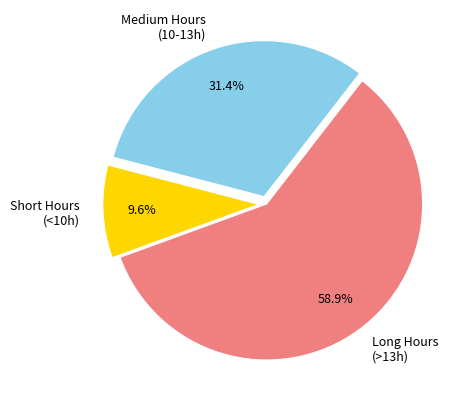

What is the smallest slice in the pie chart?

Short Hours (<10h)